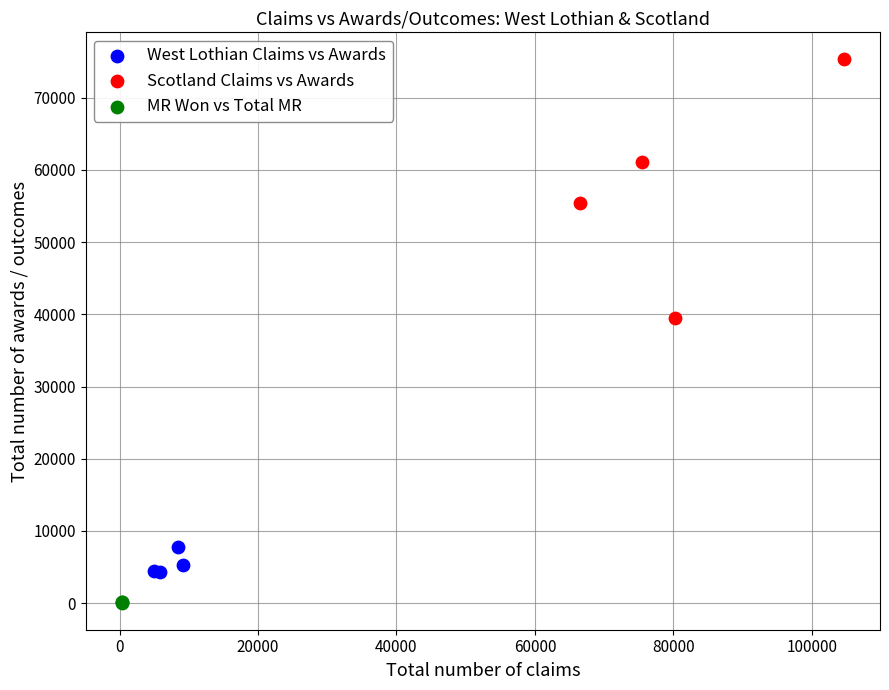

Which series contains the highest Y value?

Scotland Claims vs Awards